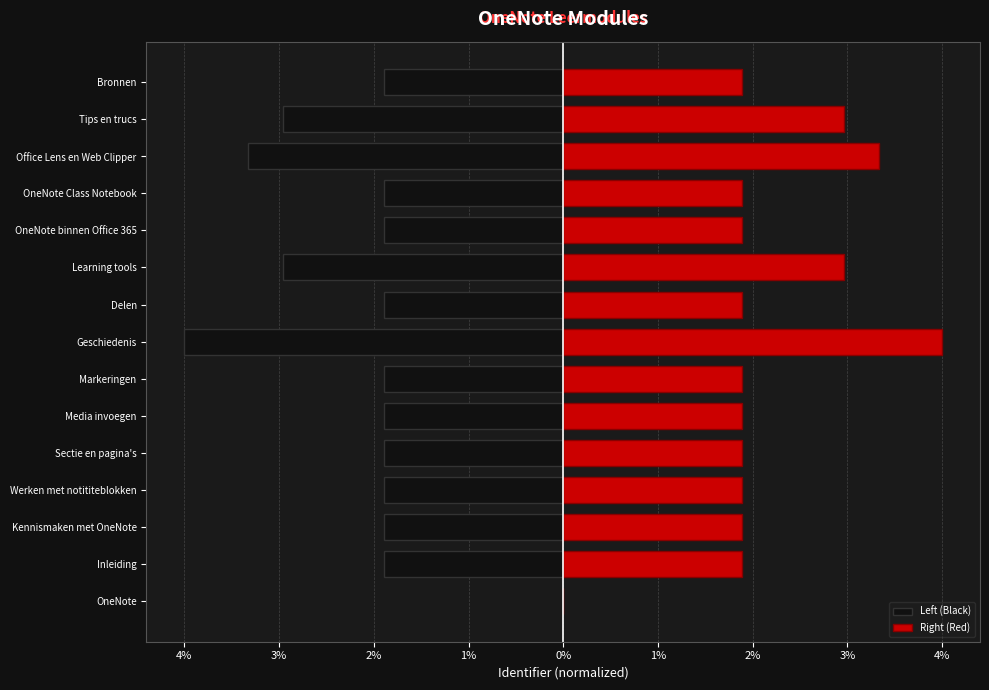

Which series has the largest range (max minus min)?

Left (Black)